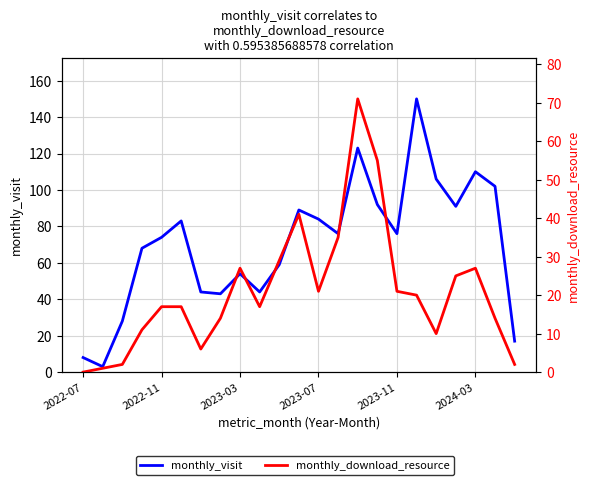

What is the sum of the monthly_visit values at 19 and 21?

193